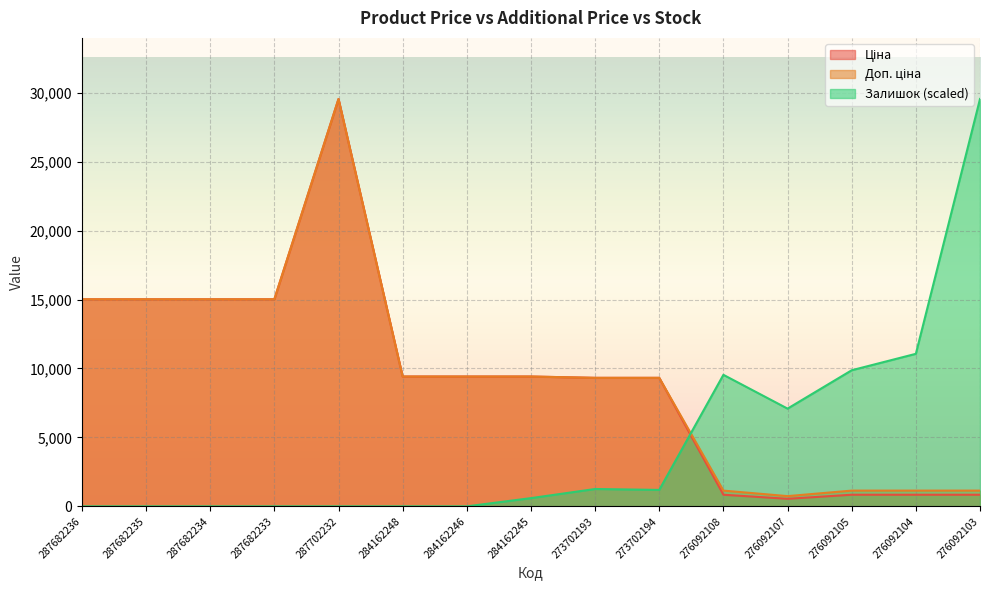

Which label corresponds to the largest value in the chart?

287702232